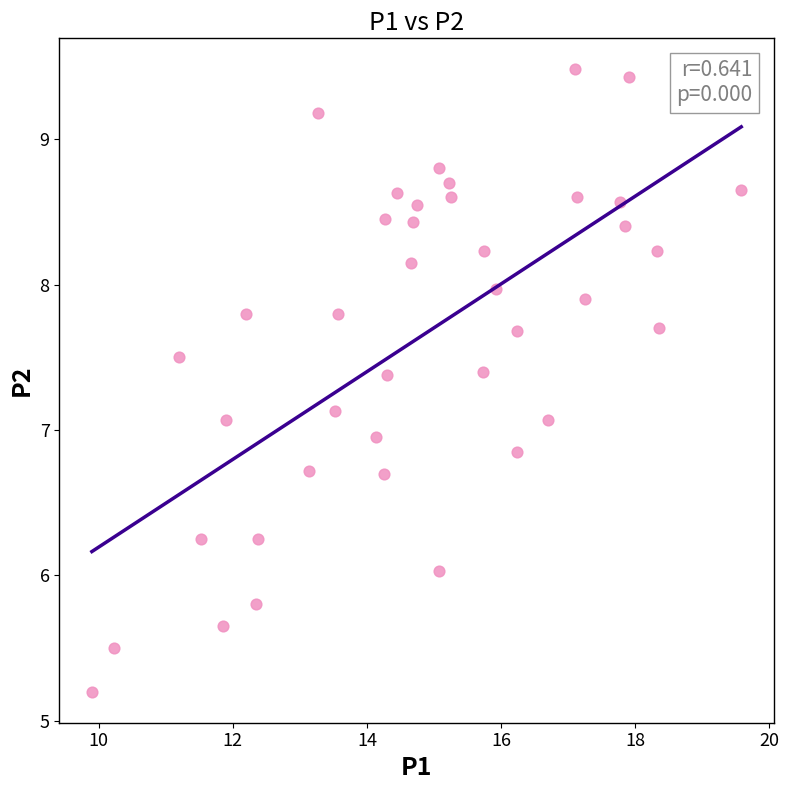

What is the range of Y values (max minus min)?

4.3